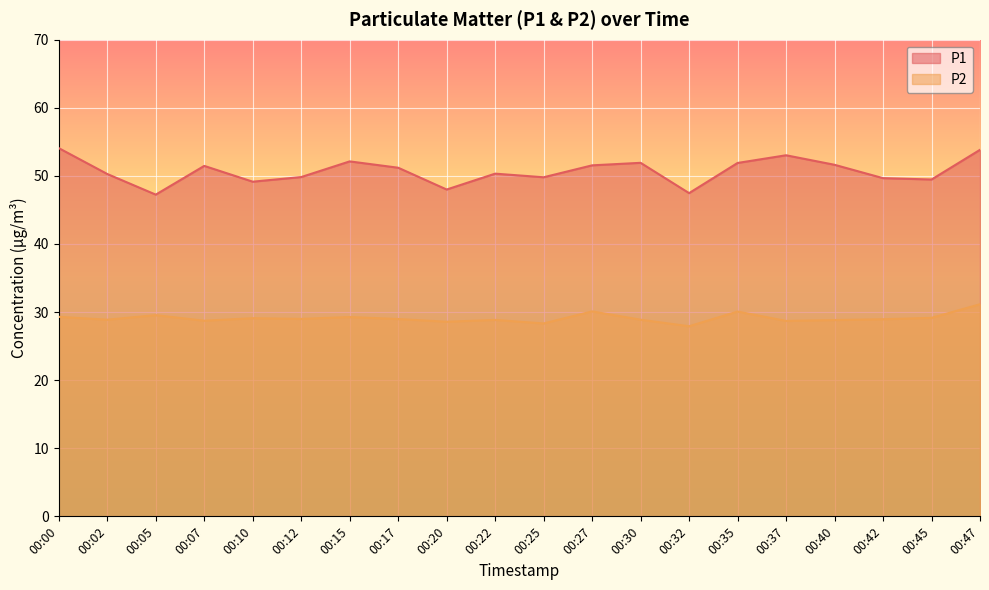

At which category does P1 reach its first local valley?

00:05